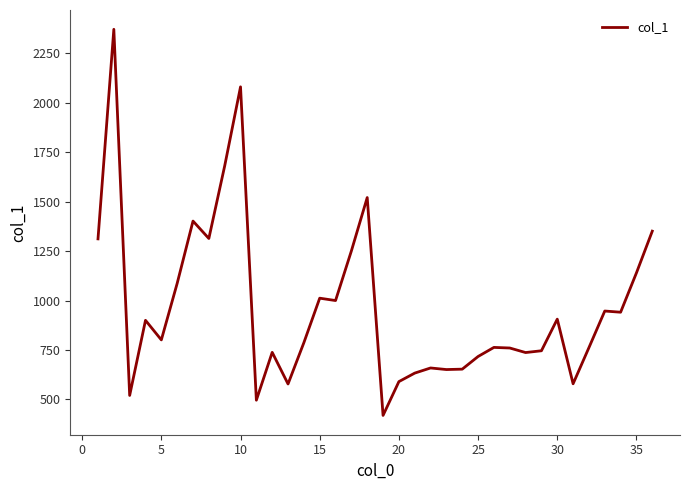

What is the maximum value shown in the chart?

2372